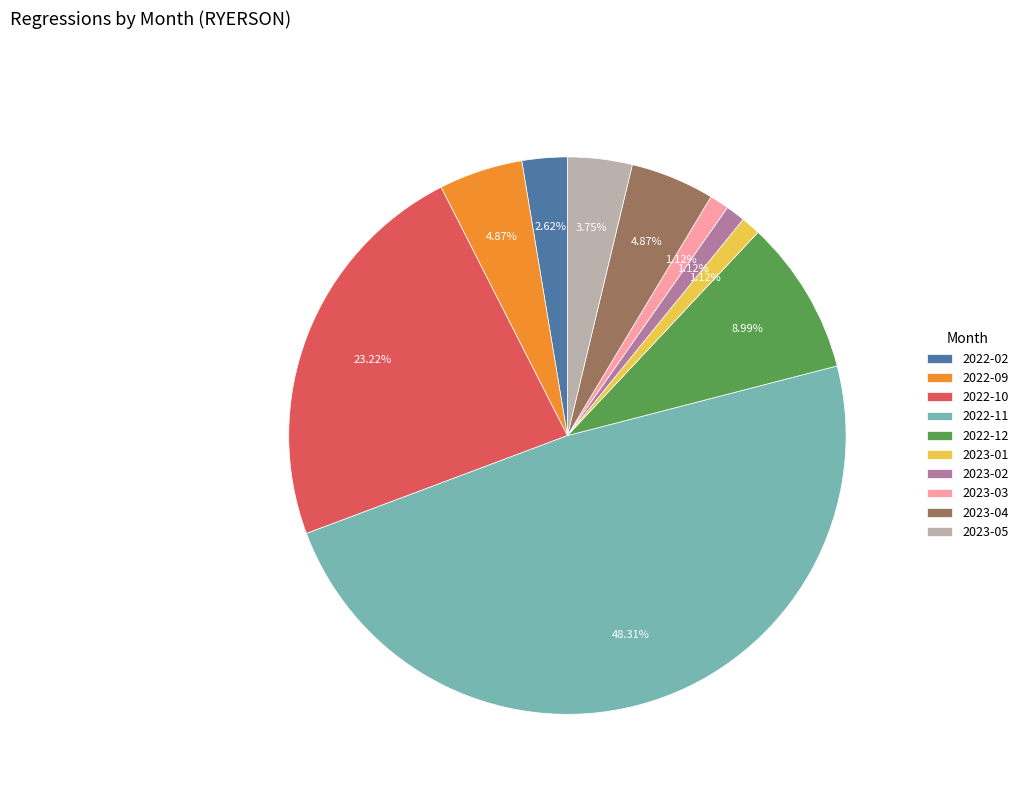

To the nearest percent, what percentage of the pie is 2023-01?

1%